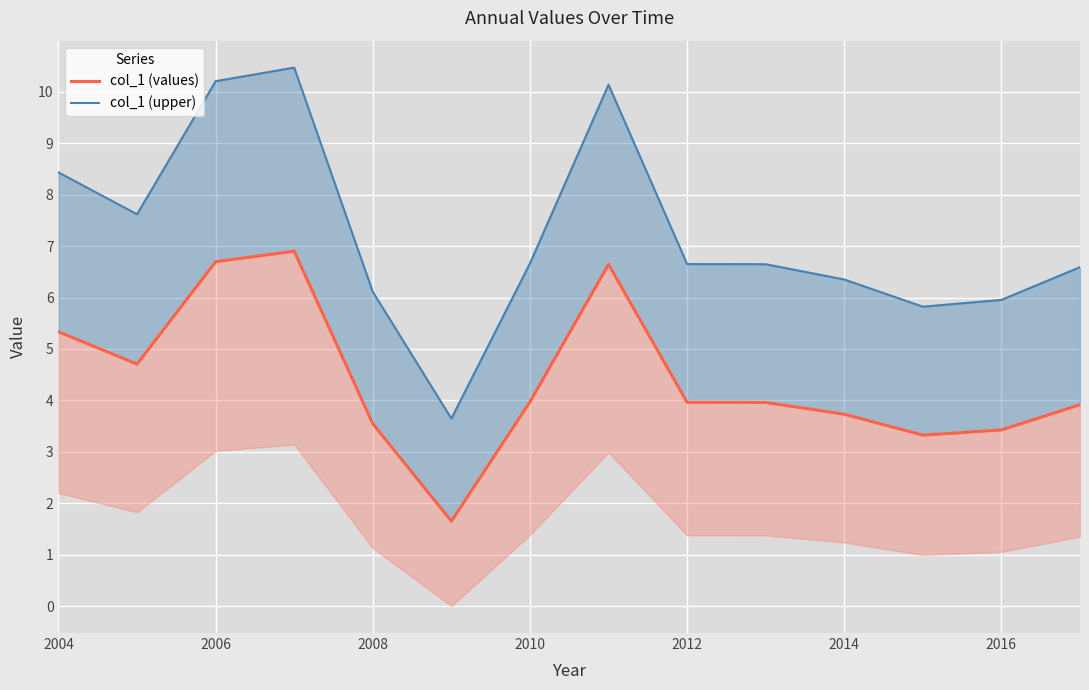

What is the difference between the maximum and minimum values in the col_1 (upper) series?

6.8